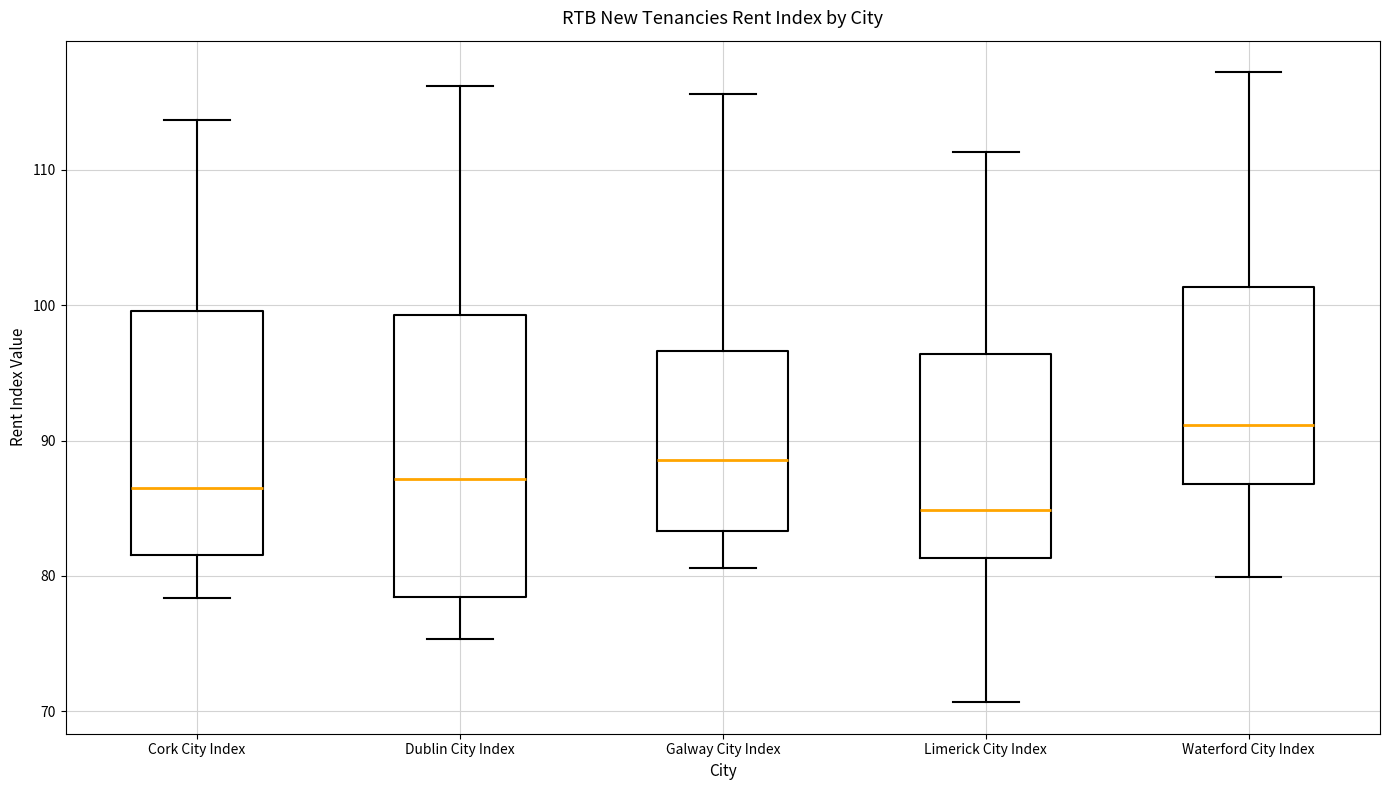

Where does the median line of the box for Waterford City Index sit on the y-axis? The values are not printed on the chart, so give them approximately, as read against the axis.

91